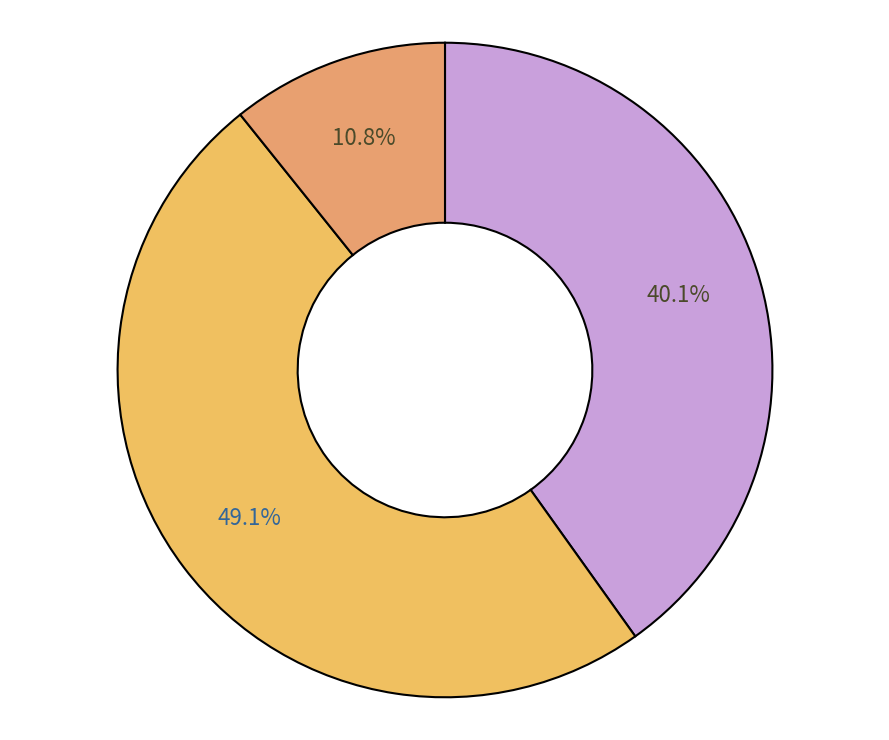

To the nearest percent, what is the difference between the largest and smallest slice percentages?

38%